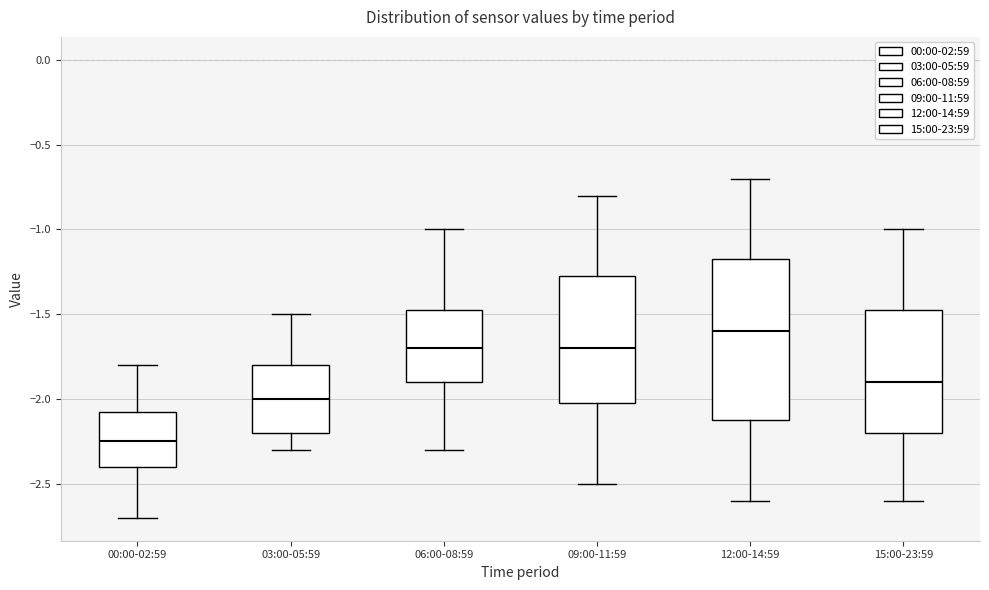

Where is the lower edge of the box for 03:00-05:59 on the y-axis? The values are not printed on the chart, so give them approximately, as read against the axis.

-2.20